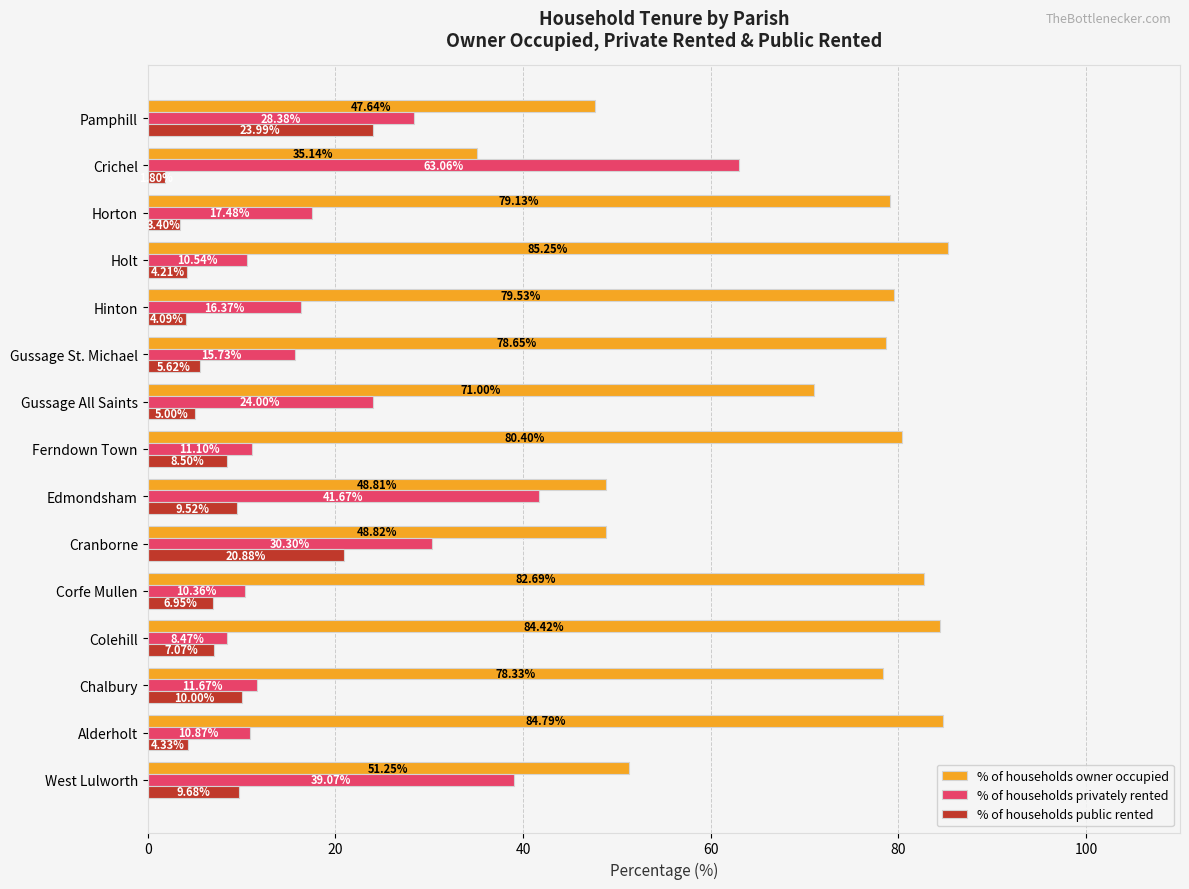

List the series in order of their peak value, lowest first.

% of households public rented, % of households privately rented, % of households owner occupied